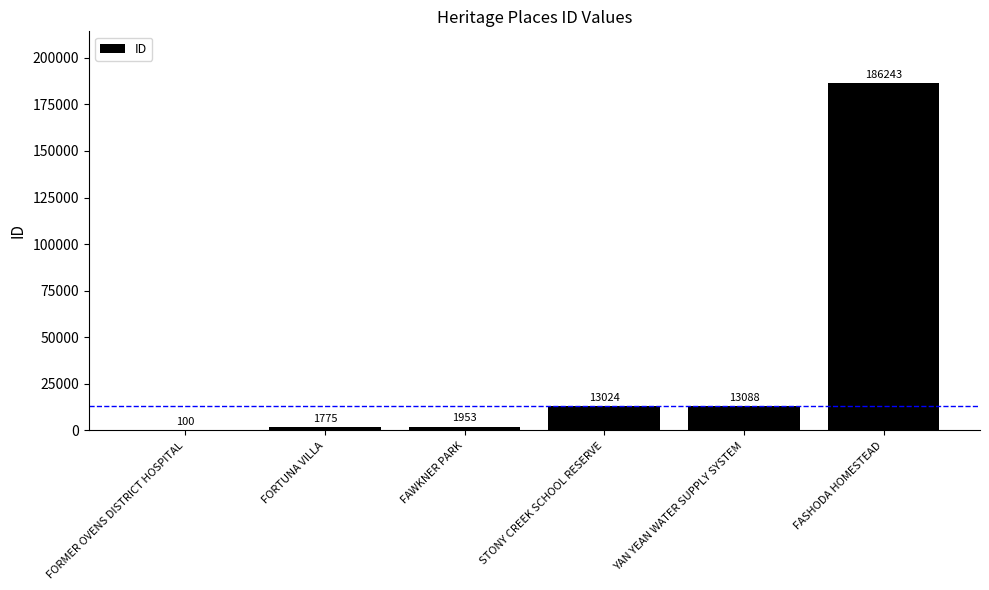

True or false: the data shows 1775 at FORTUNA VILLA.

True